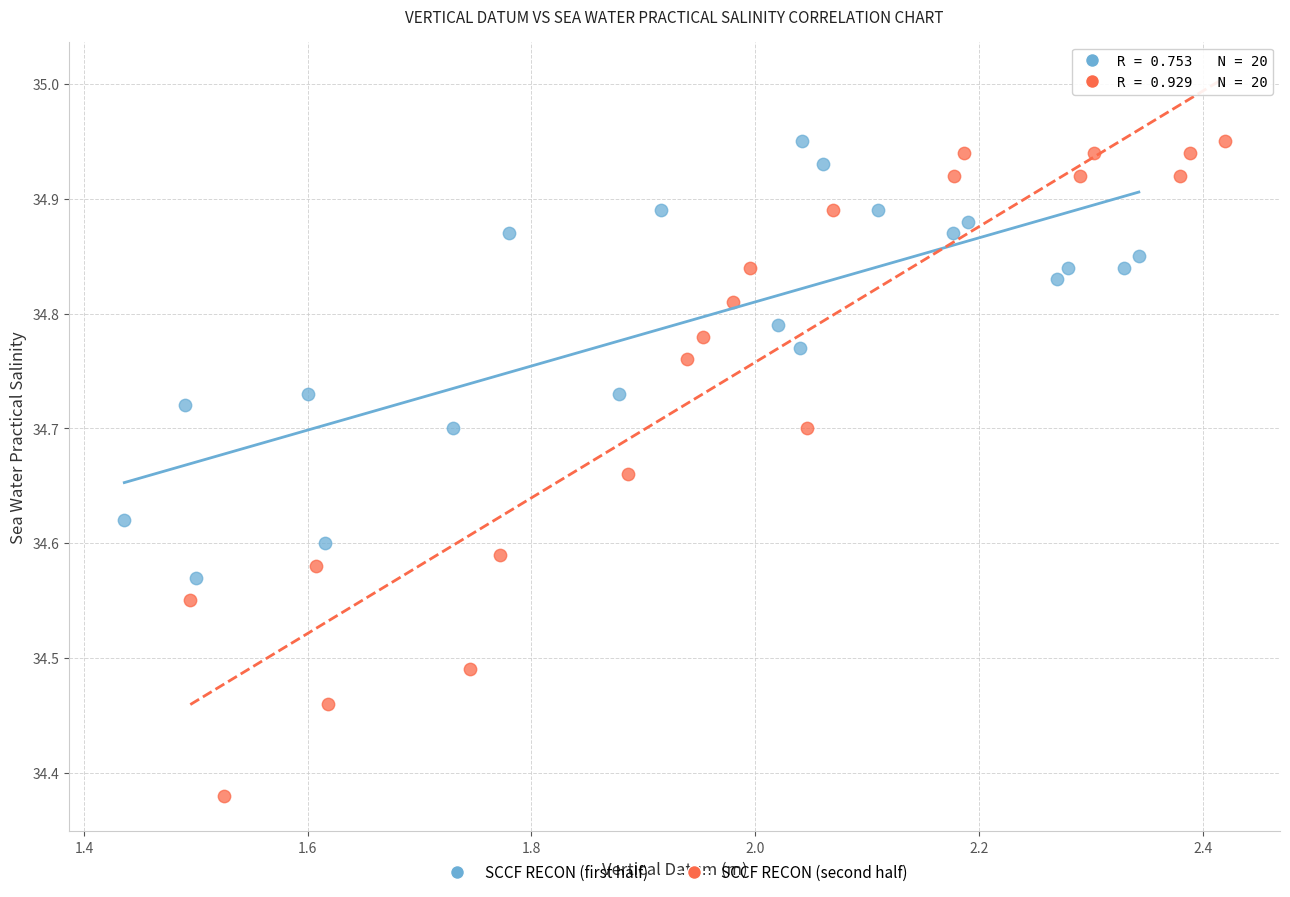

Which series has the largest Y range (max minus min)?

SCCF RECON (second half)